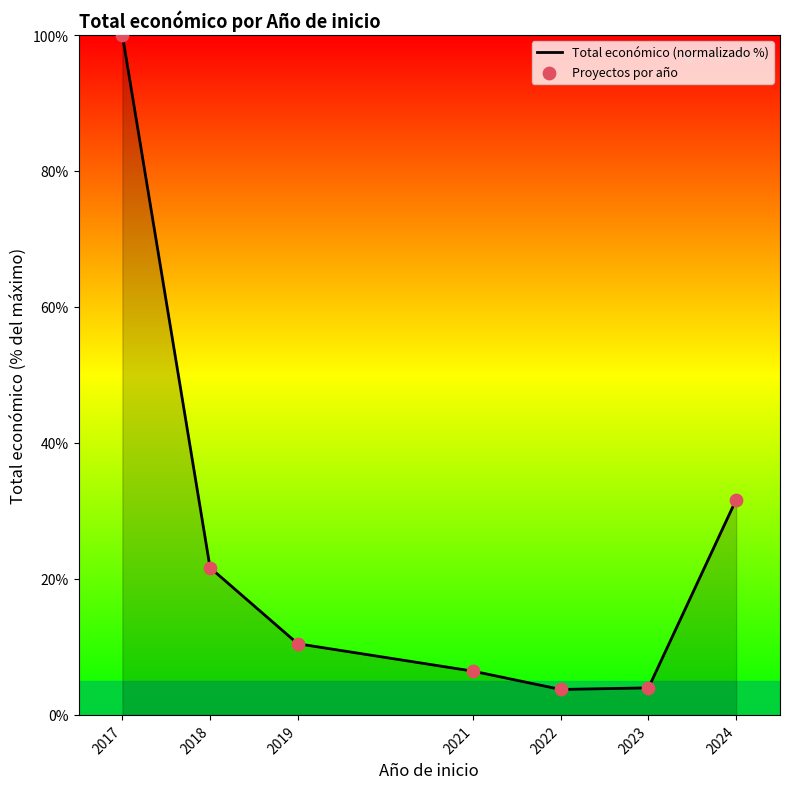

What is the average value?

25.4